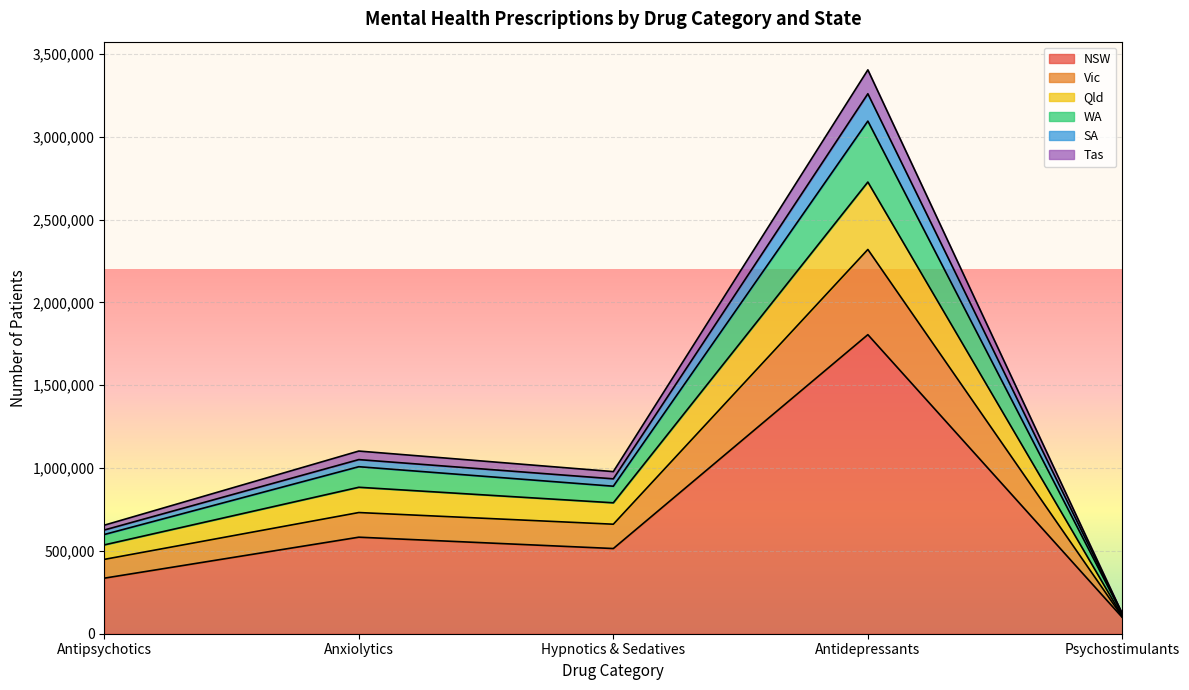

At which category is the sum across all series the highest?

Antidepressants